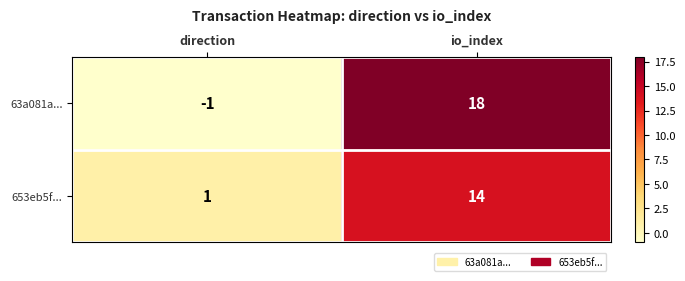

What is the maximum value shown in the chart?

18